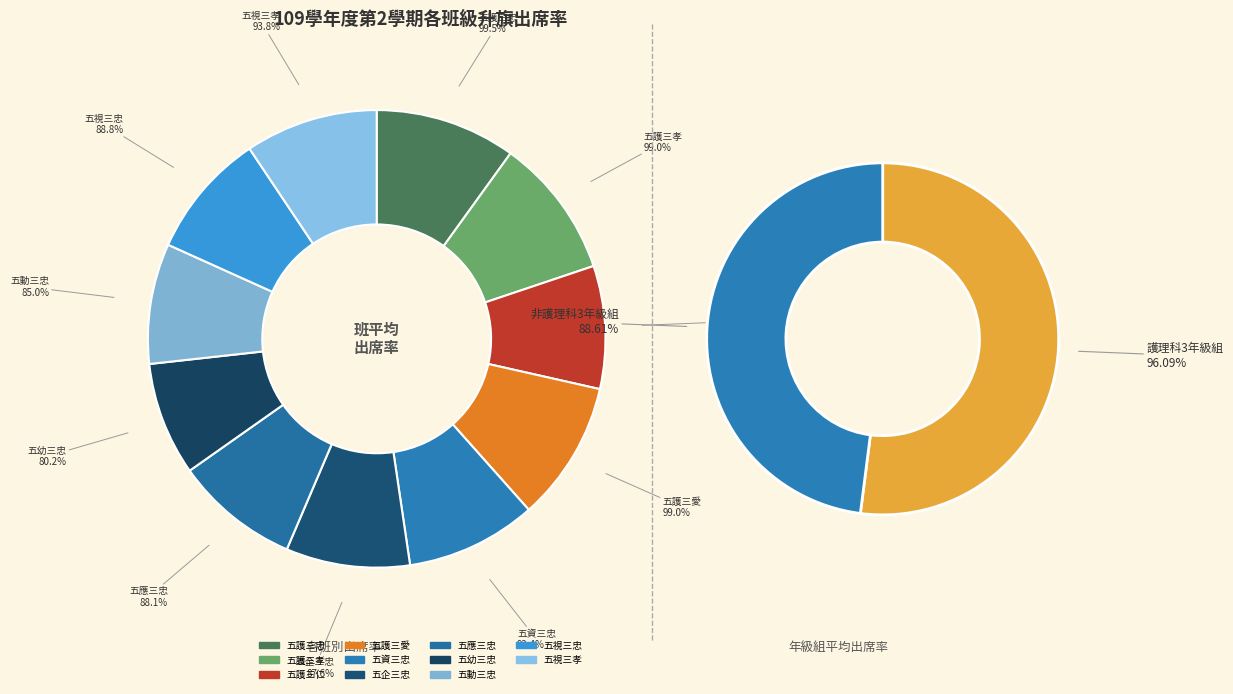

Count the number of slices in the pie.

11